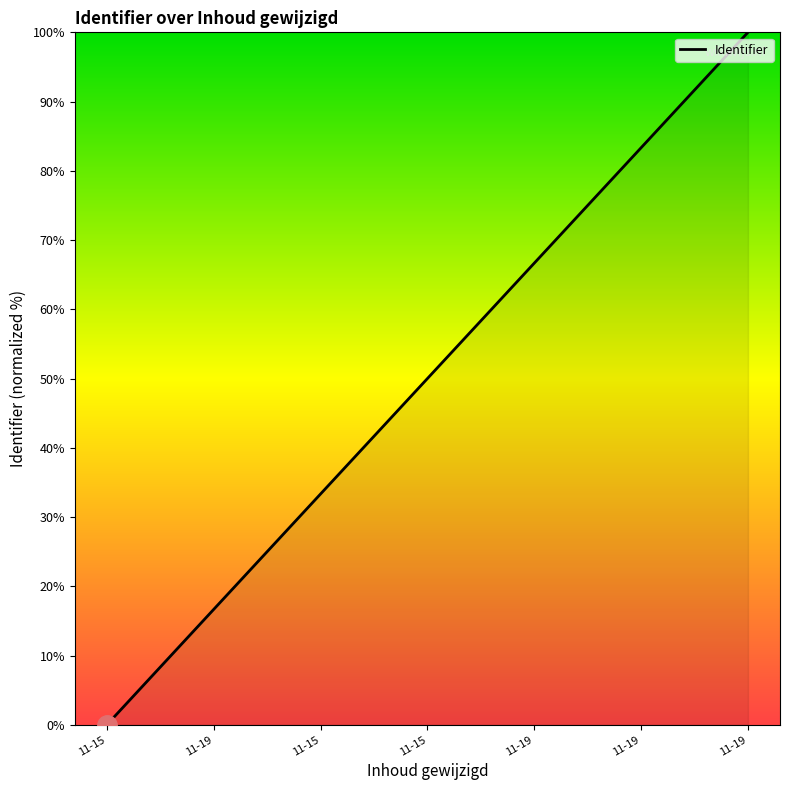

How many values are above zero?

6